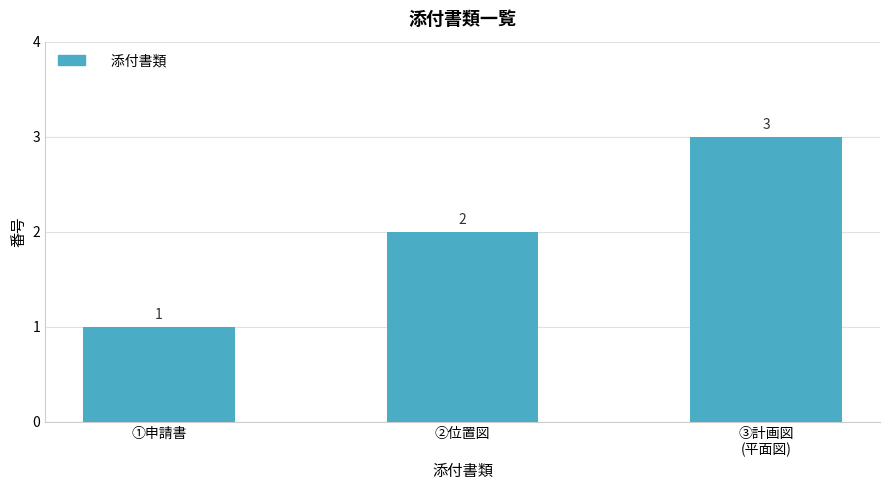

Reading left to right, list all the values displayed in this chart.

①申請書=1	②位置図=2	③計画図
(平面図)=3